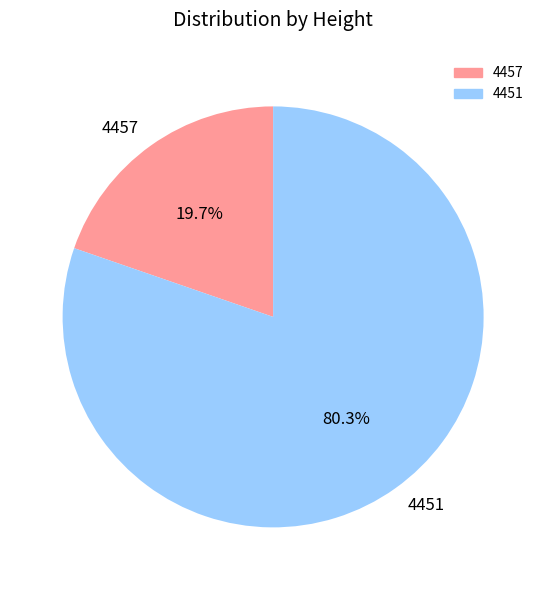

Rank the categories by value from highest to lowest.

4451, 4457